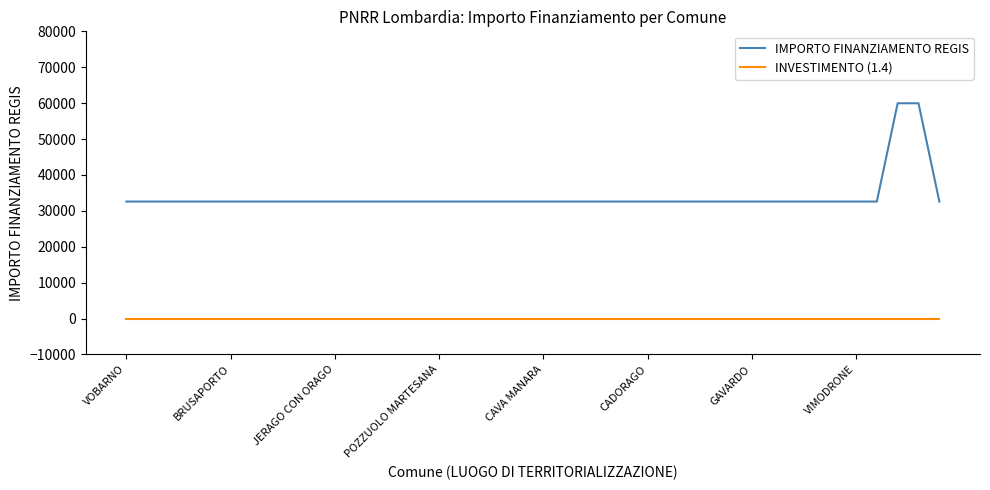

List the series in order of their peak value, lowest first.

INVESTIMENTO (1.4), IMPORTO FINANZIAMENTO REGIS